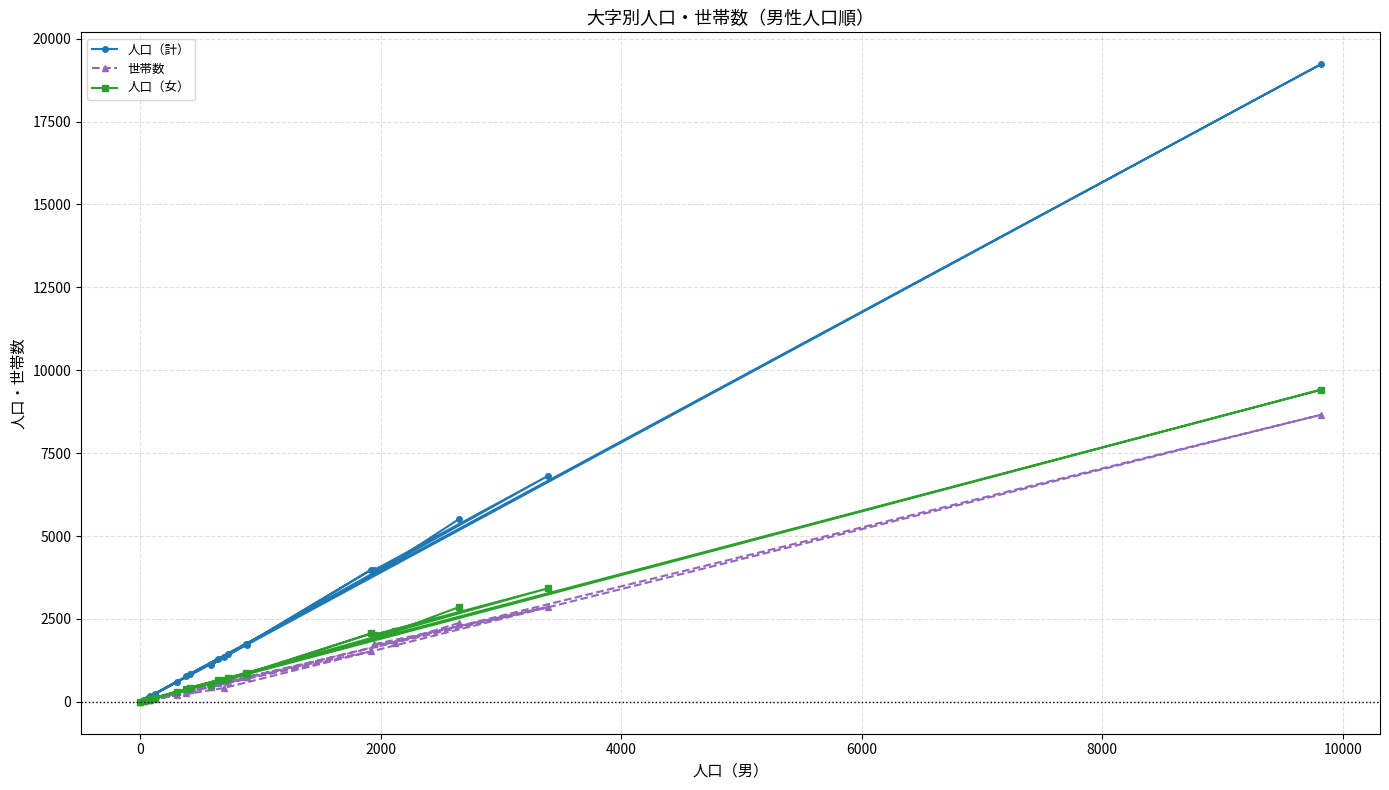

What are all the series names shown in the legend?

人口（計）, 世帯数, 人口（女）